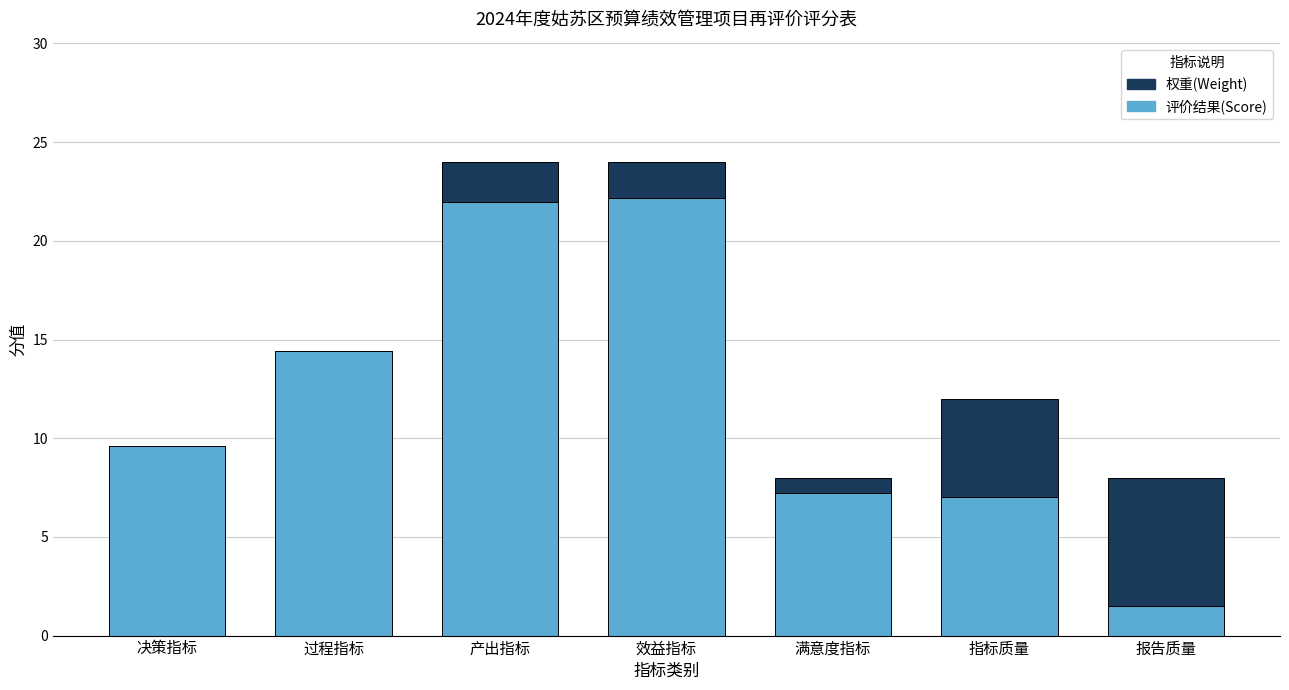

What is the sum of all 评价结果(Score) values?

83.8